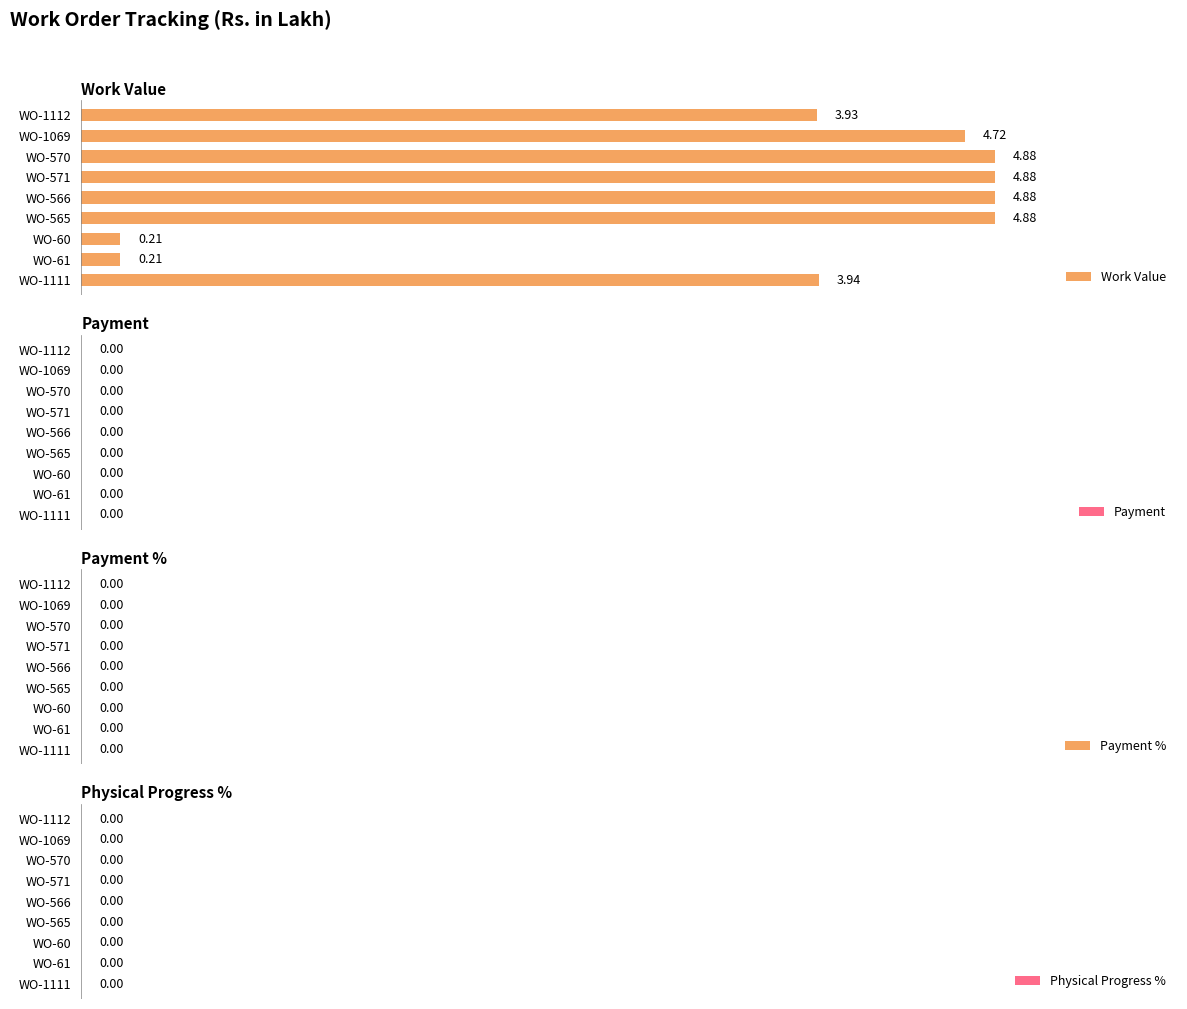

What is the difference between the values at WO-566 and WO-60?

4.7